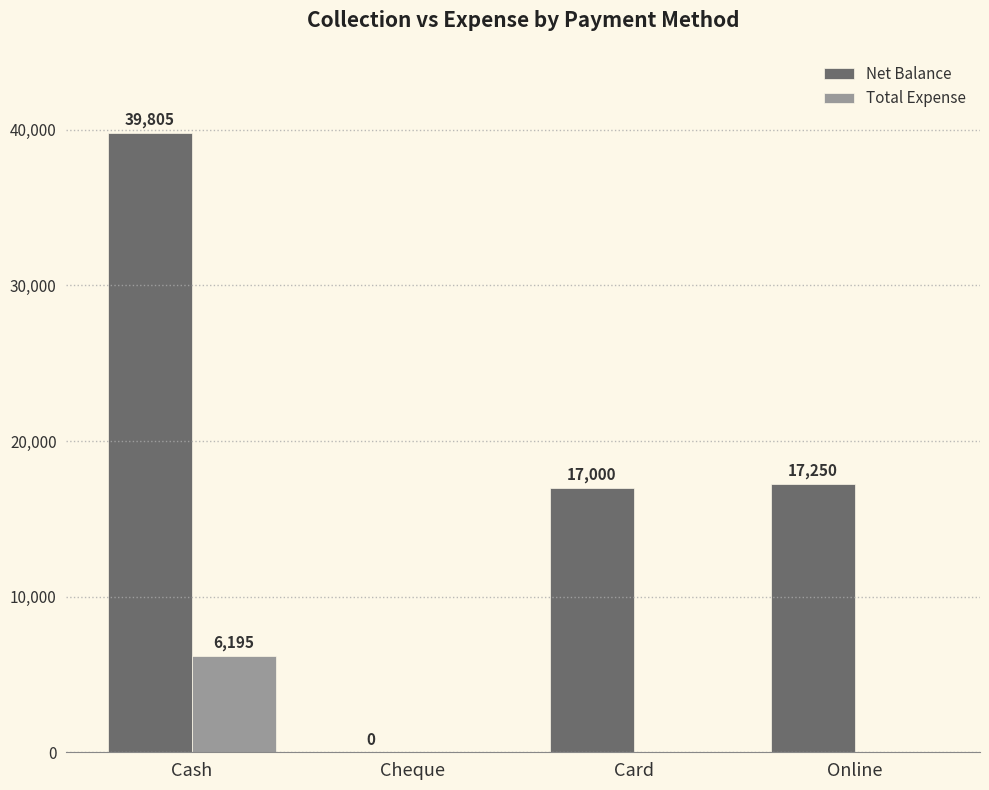

At which category does the chart reach its peak across all series?

Cash